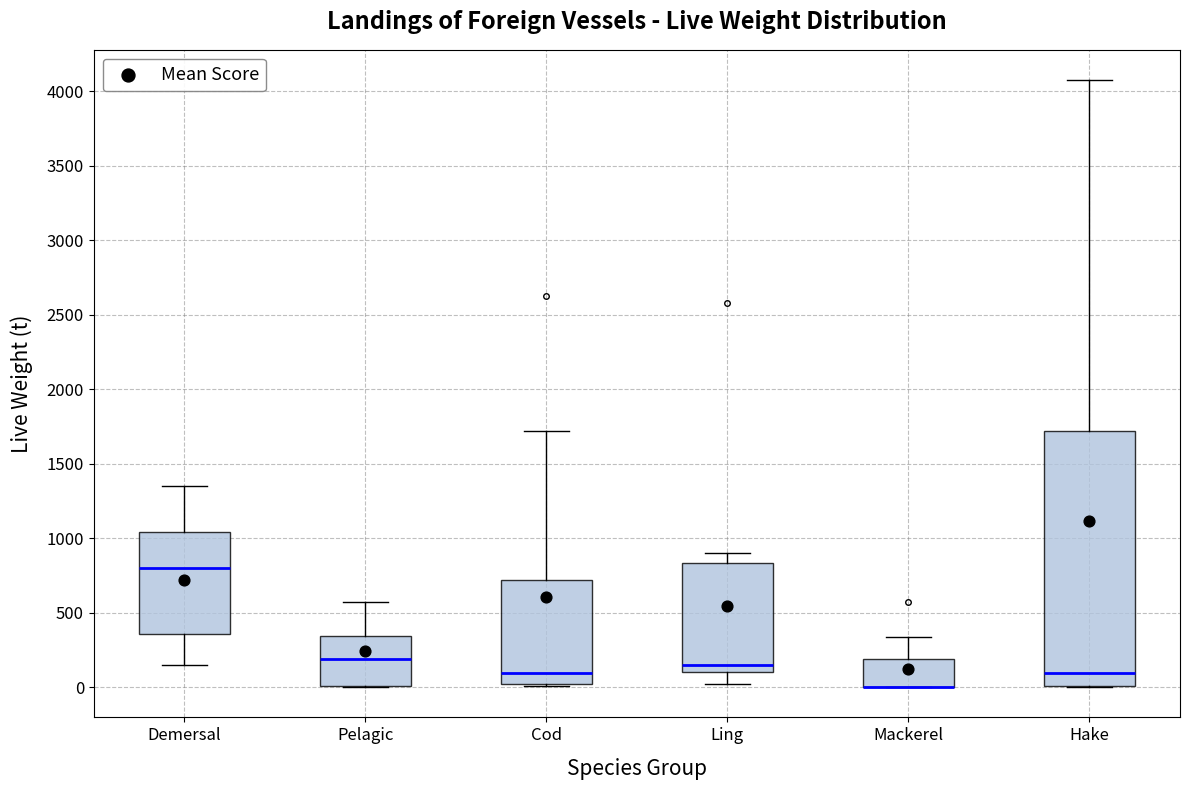

Where is the upper edge of the box for Hake on the y-axis? The values are not printed on the chart, so give them approximately, as read against the axis.

1700